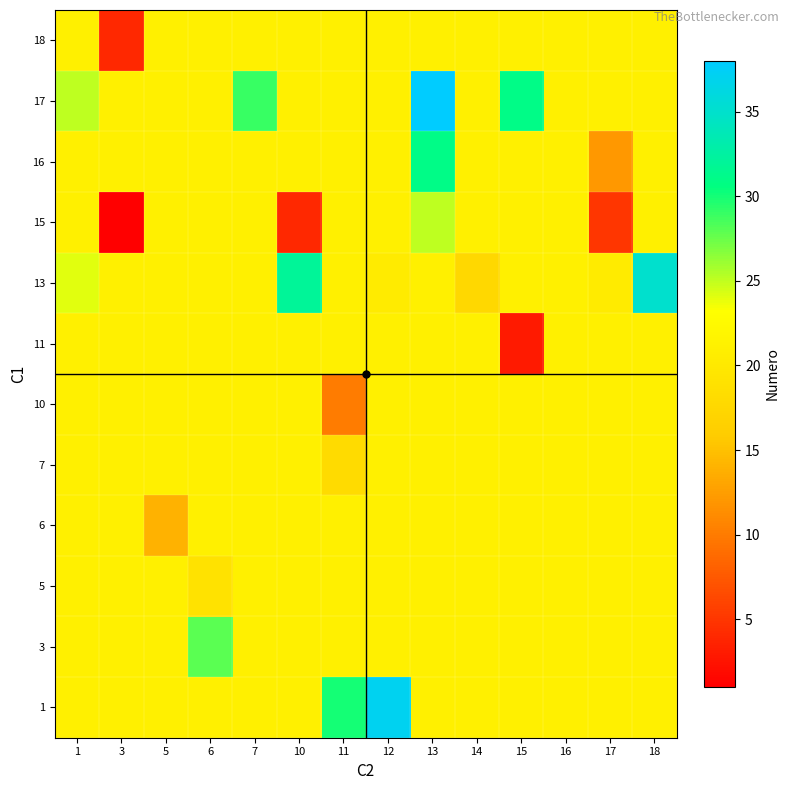

What is the spread (max minus min) of values at 10?

28.0